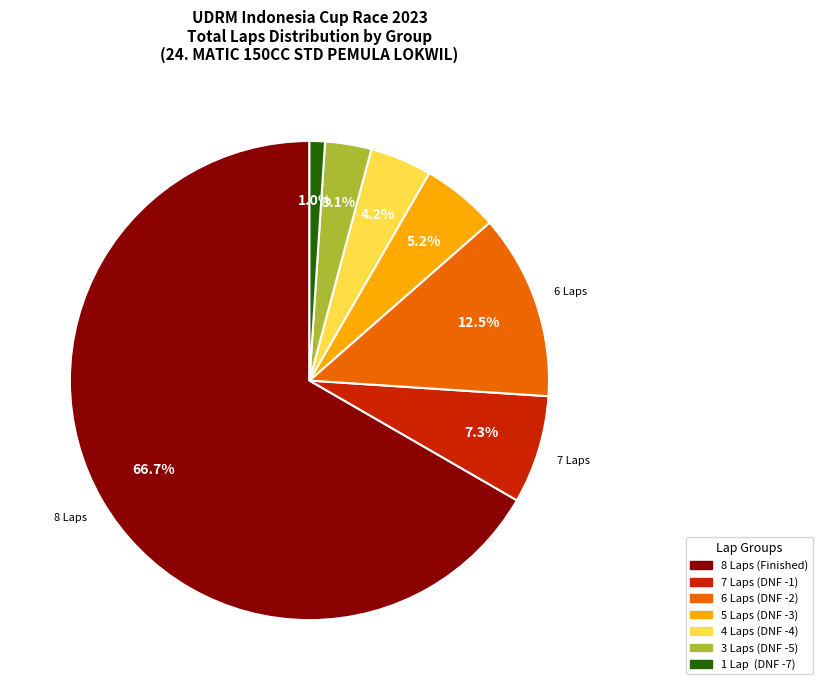

Does any single category account for the majority?

Yes